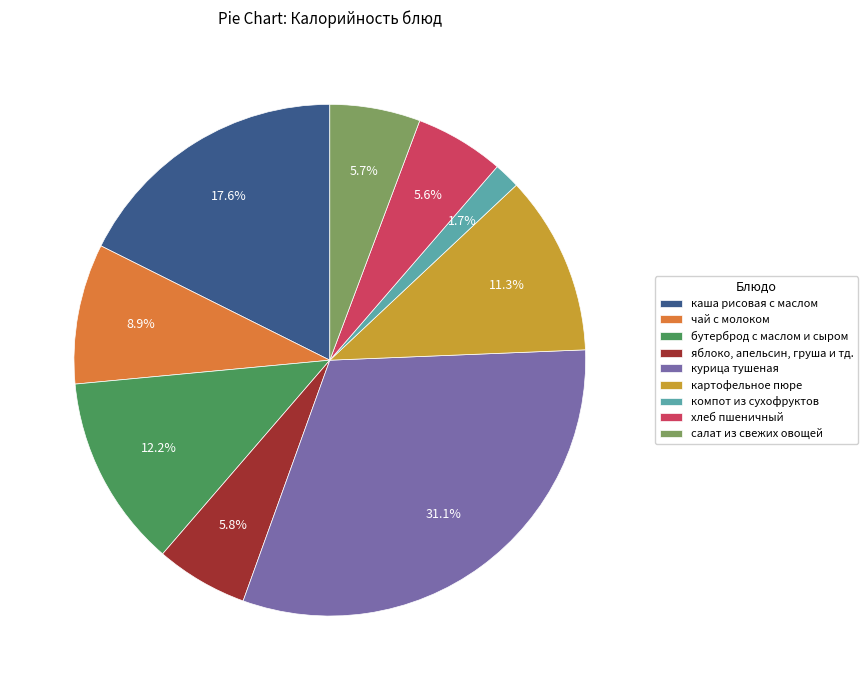

Is яблоко, апельсин, груша и тд. the majority of the pie?

No